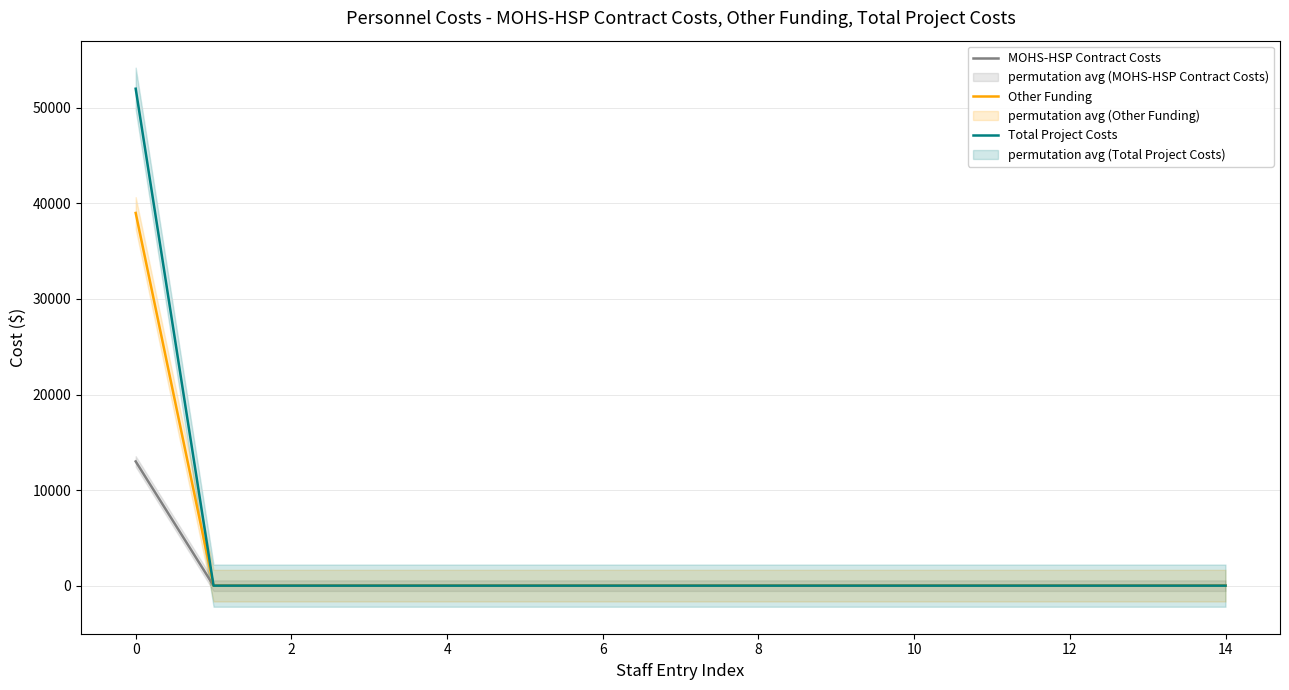

The value of Total Project Costs at 14 is -24776. True or false?

False